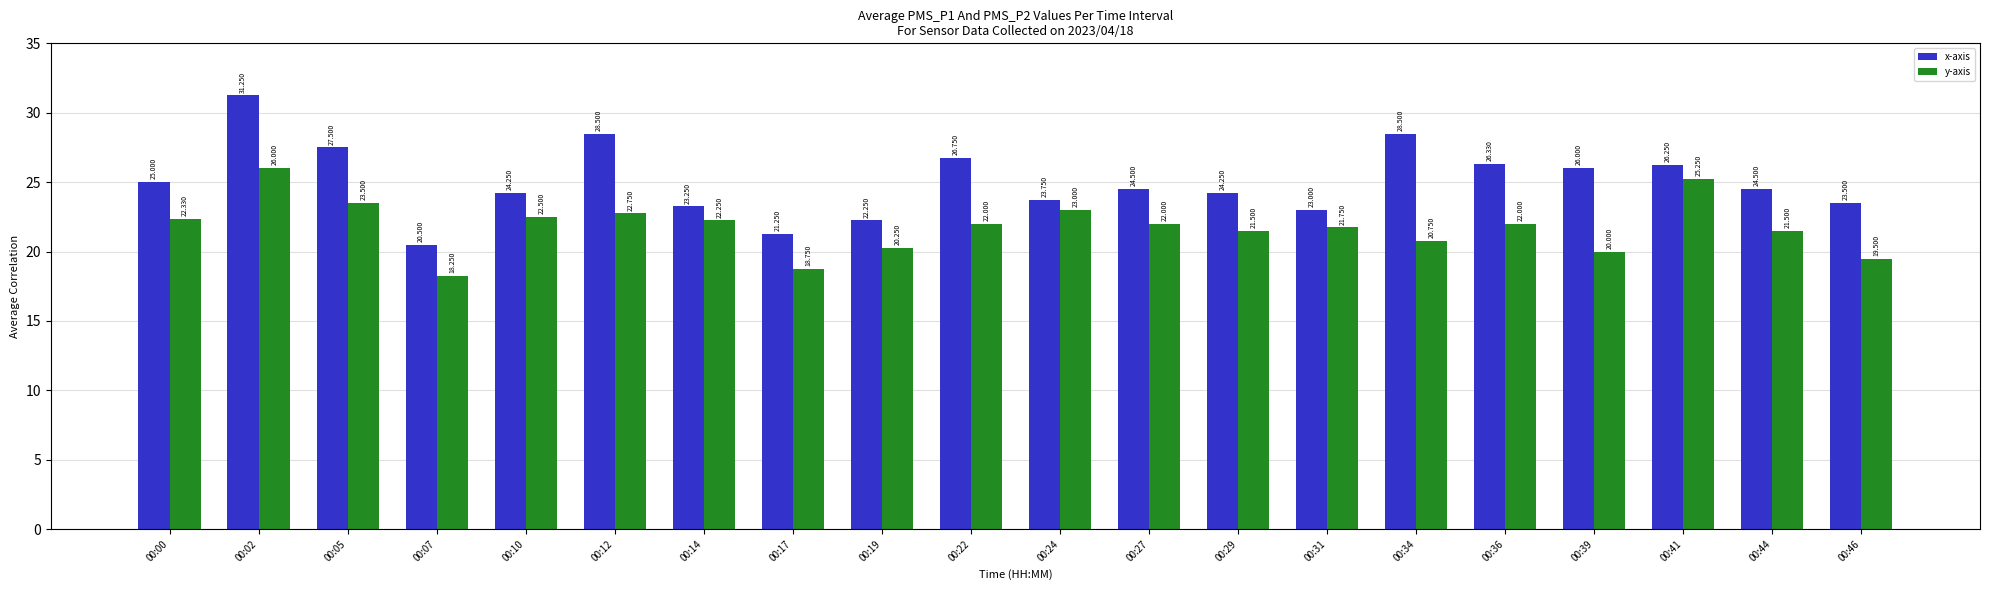

Which series has the largest total across all categories?

x-axis